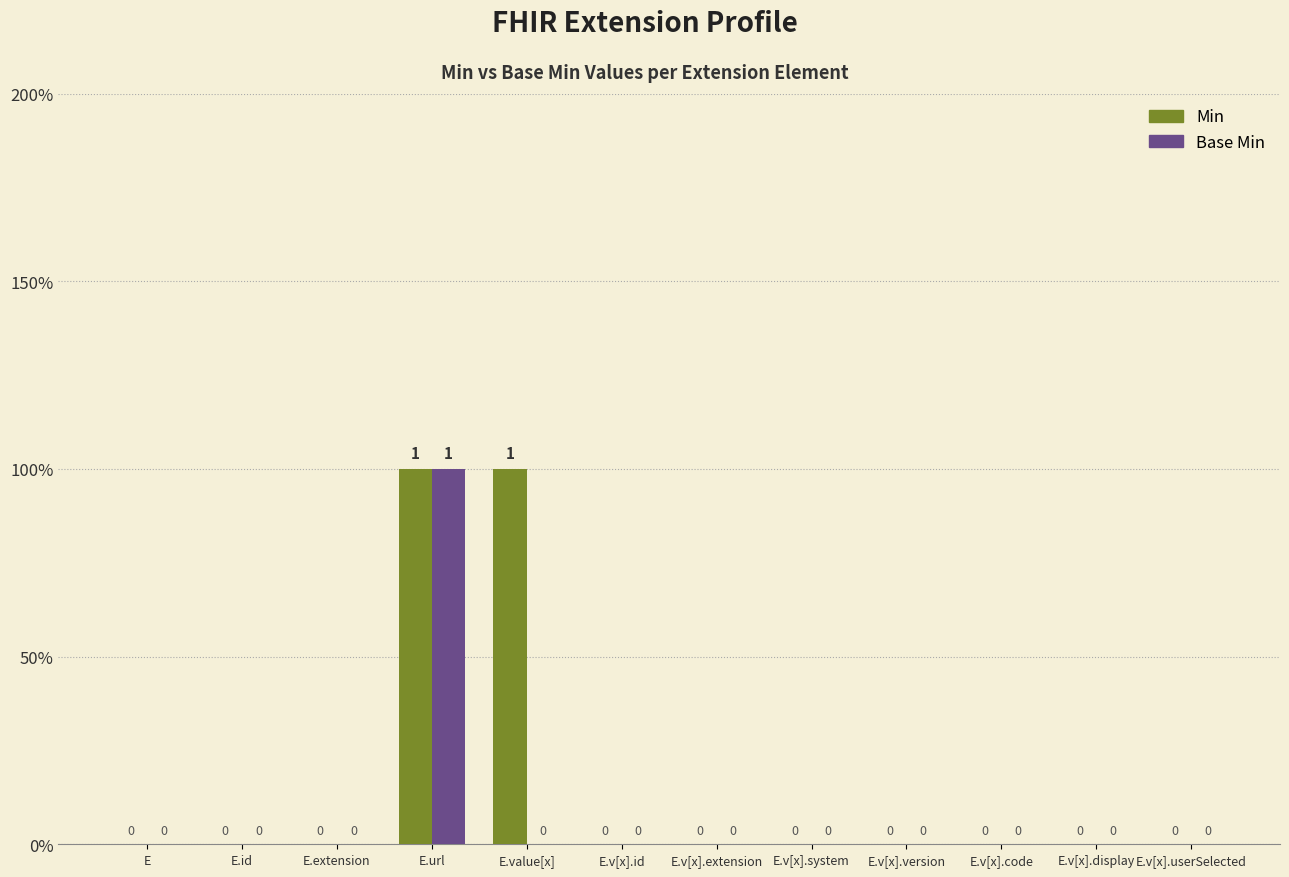

At which category is the sum across all series the highest?

E.url